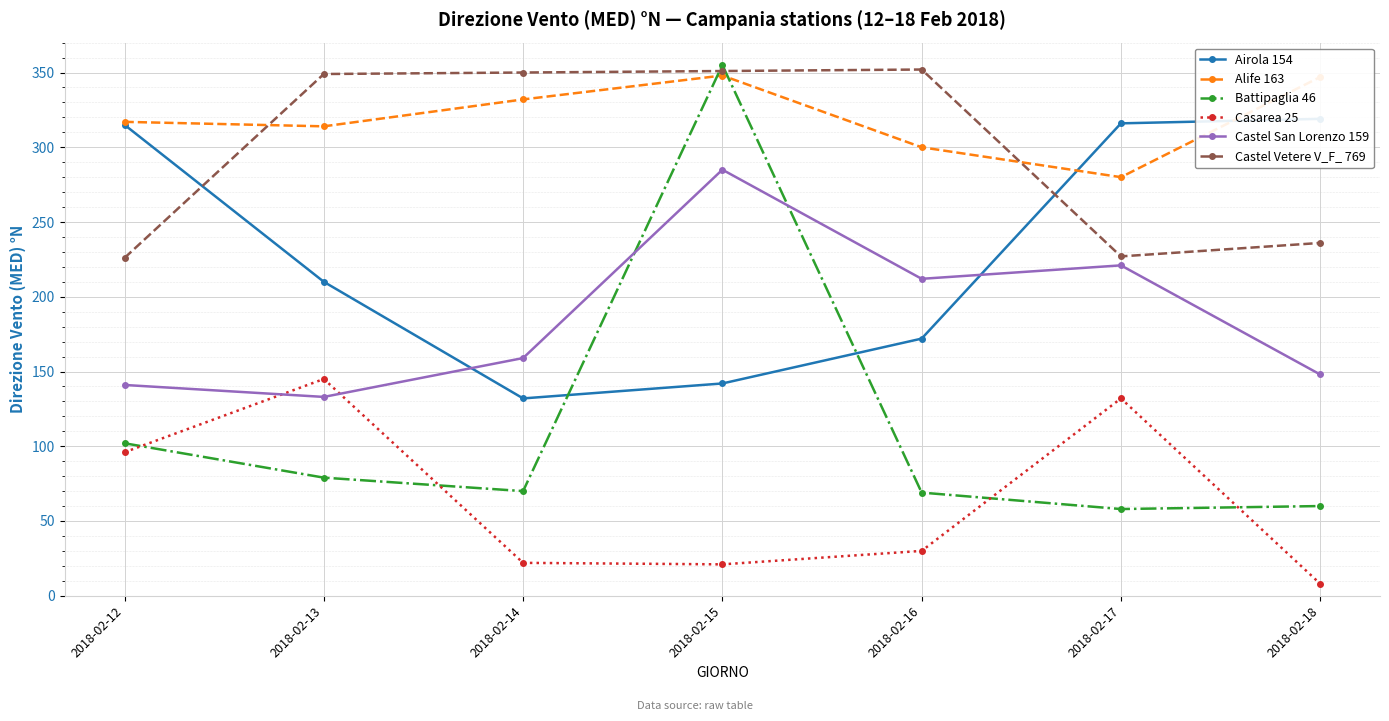

How many lines are shown in the chart?

6